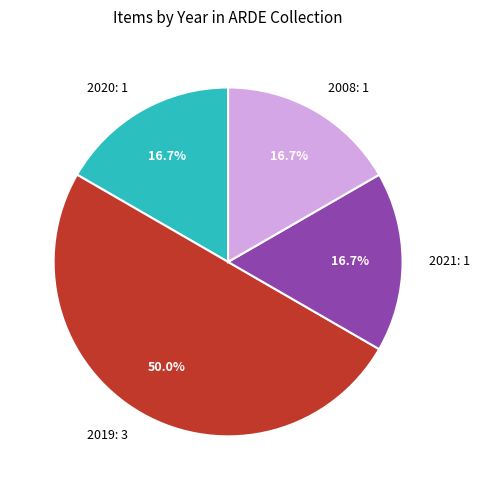

To the nearest percent, what portion does 2019 represent?

50%